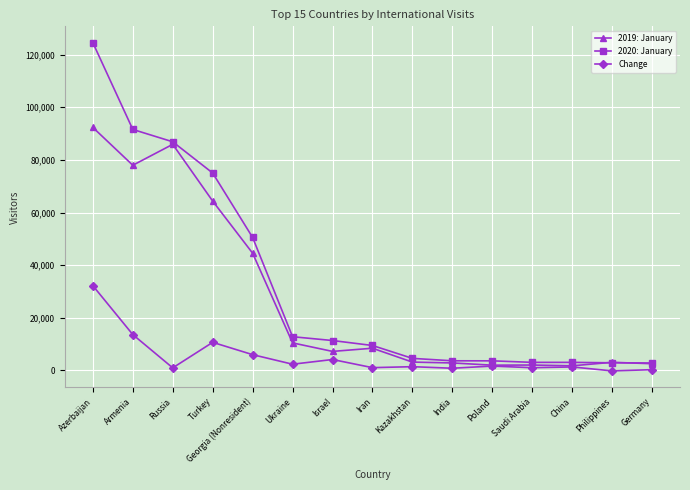

Which series changed the most between Azerbaijan and Israel?

2020: January